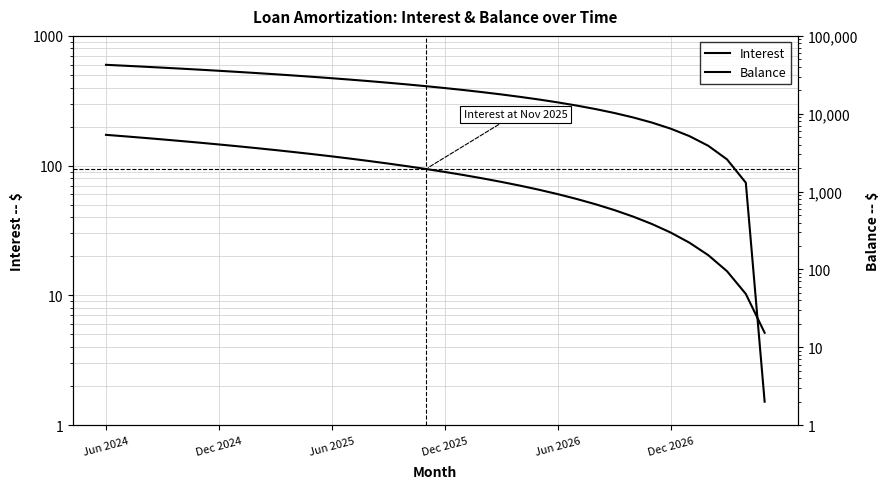

What is the smallest value displayed?

2.0